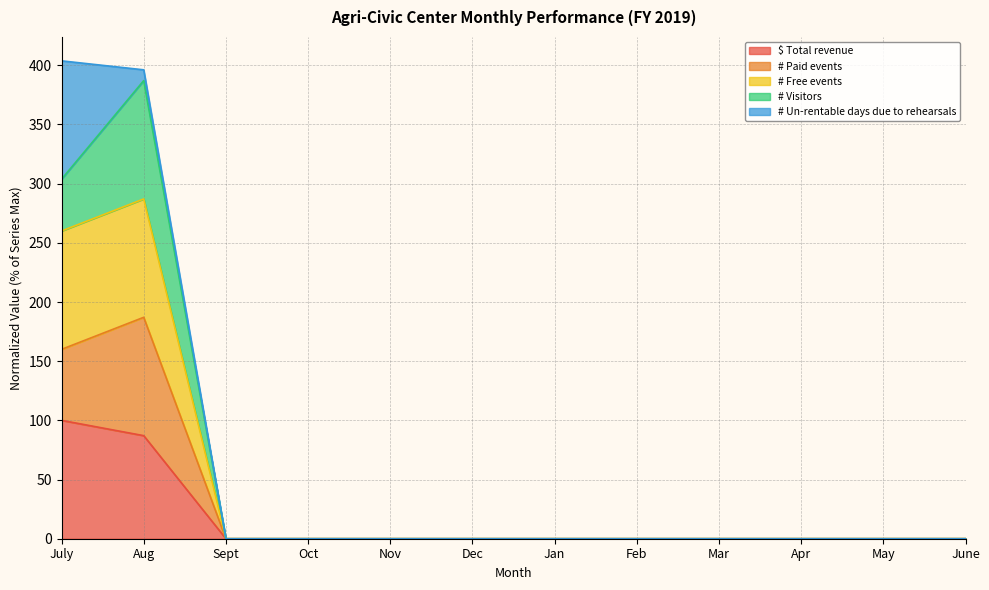

Which category has the lowest value in the # Paid events series?

Sept